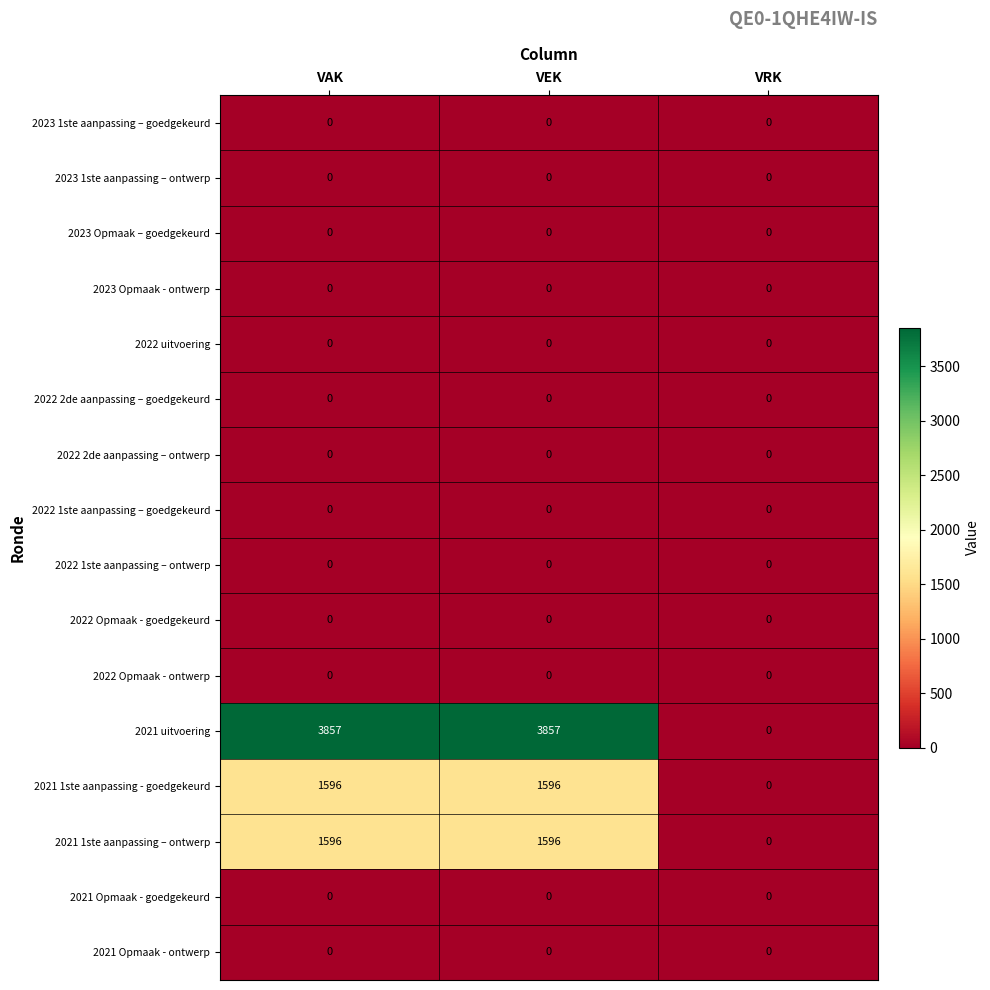

What is the sum of the 2021 1ste aanpassing – ontwerp values at VAK and VEK?

3192